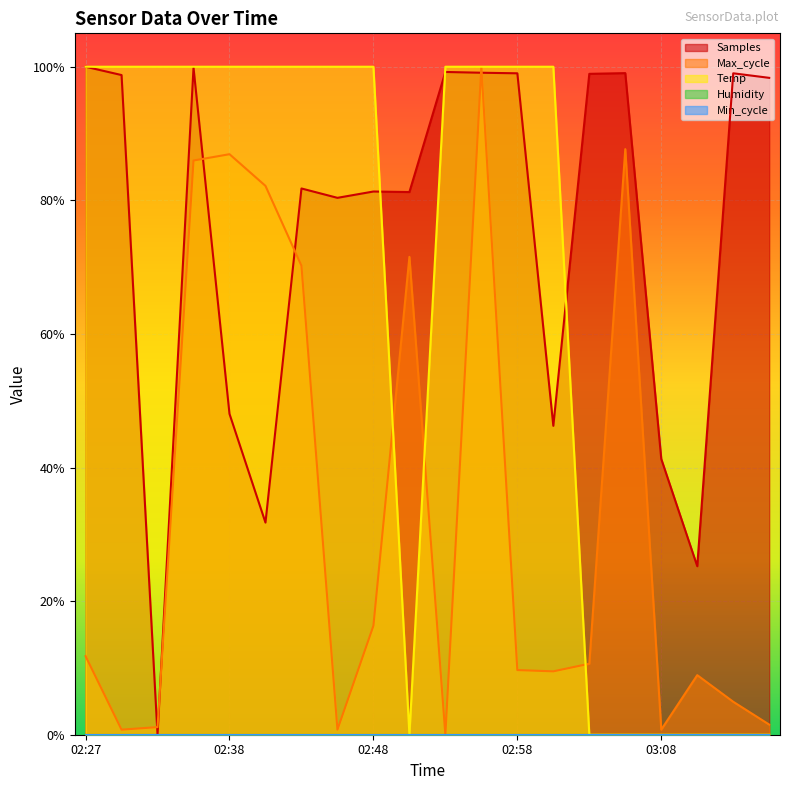

What is the label of the 3rd point from the right?

03:11